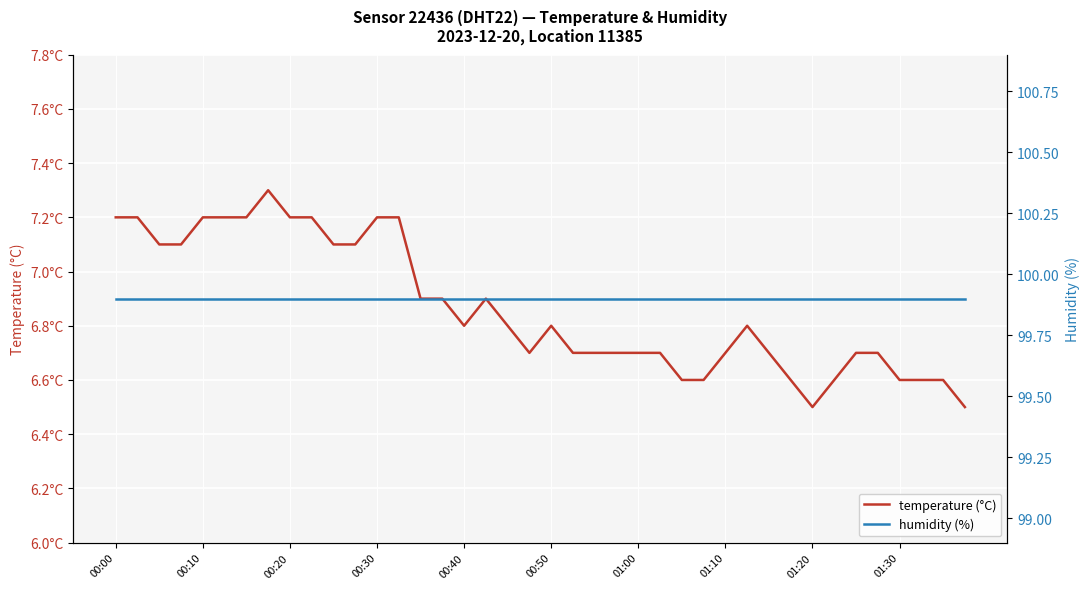

Is it true that temperature (°C) equals 3.9 at 21?

False